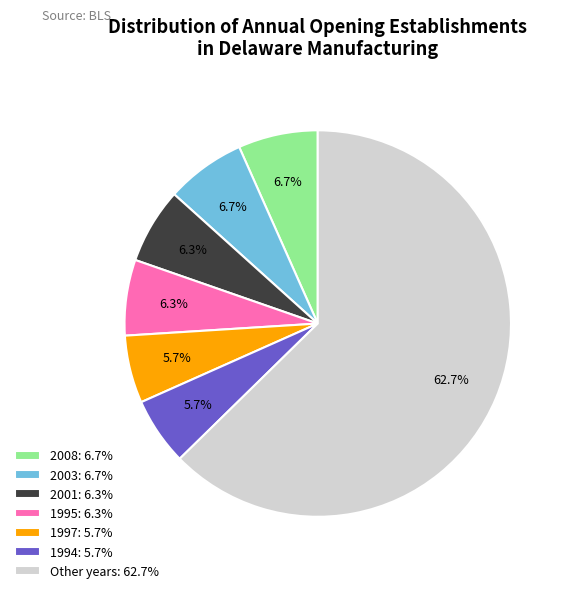

Combined, do 2008: 6.7% and Other years: 62.7% account for over 50%?

Yes